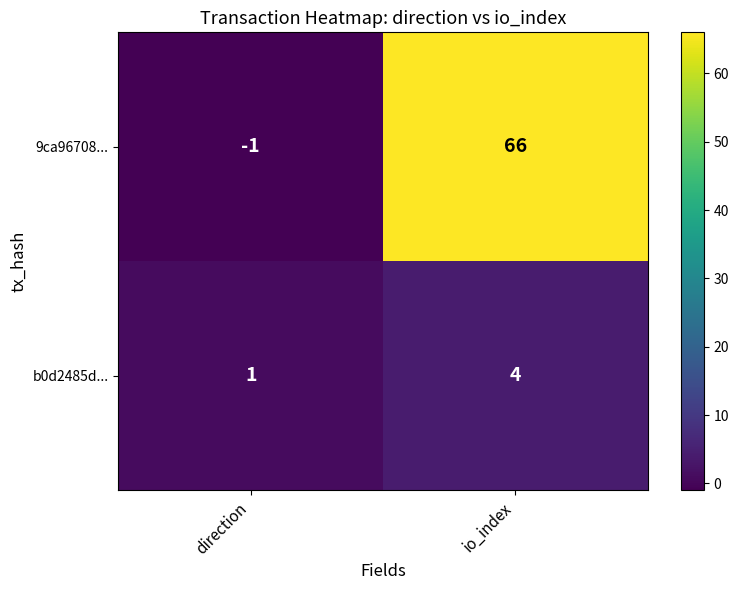

Which category has the highest value across all series?

io_index